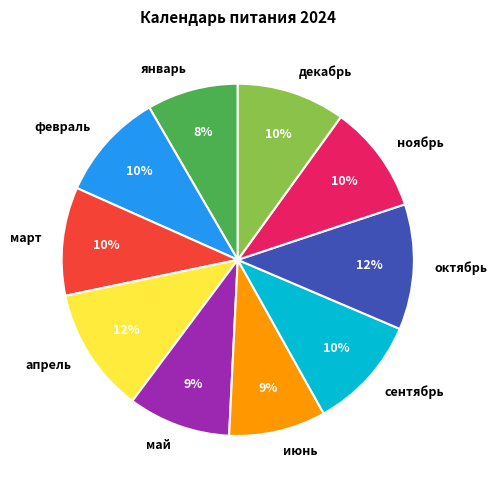

Is there any slice that represents more than half of the pie?

No